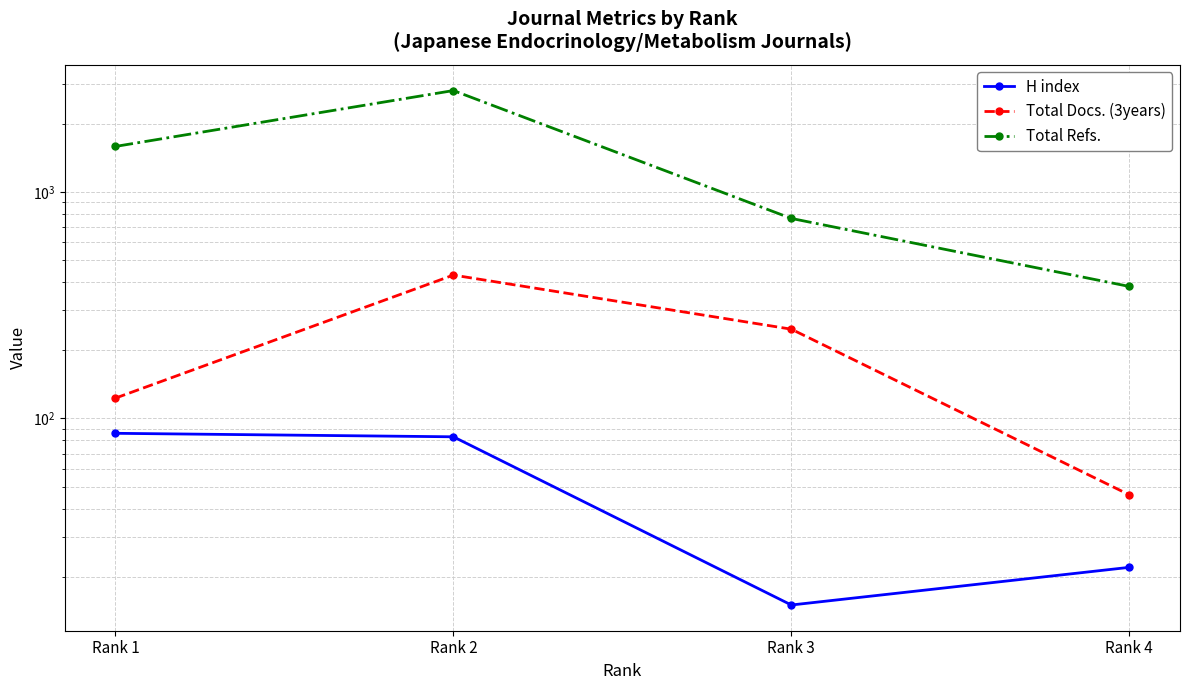

True or false: H index and Total Docs. (3years) intersect in this chart.

False